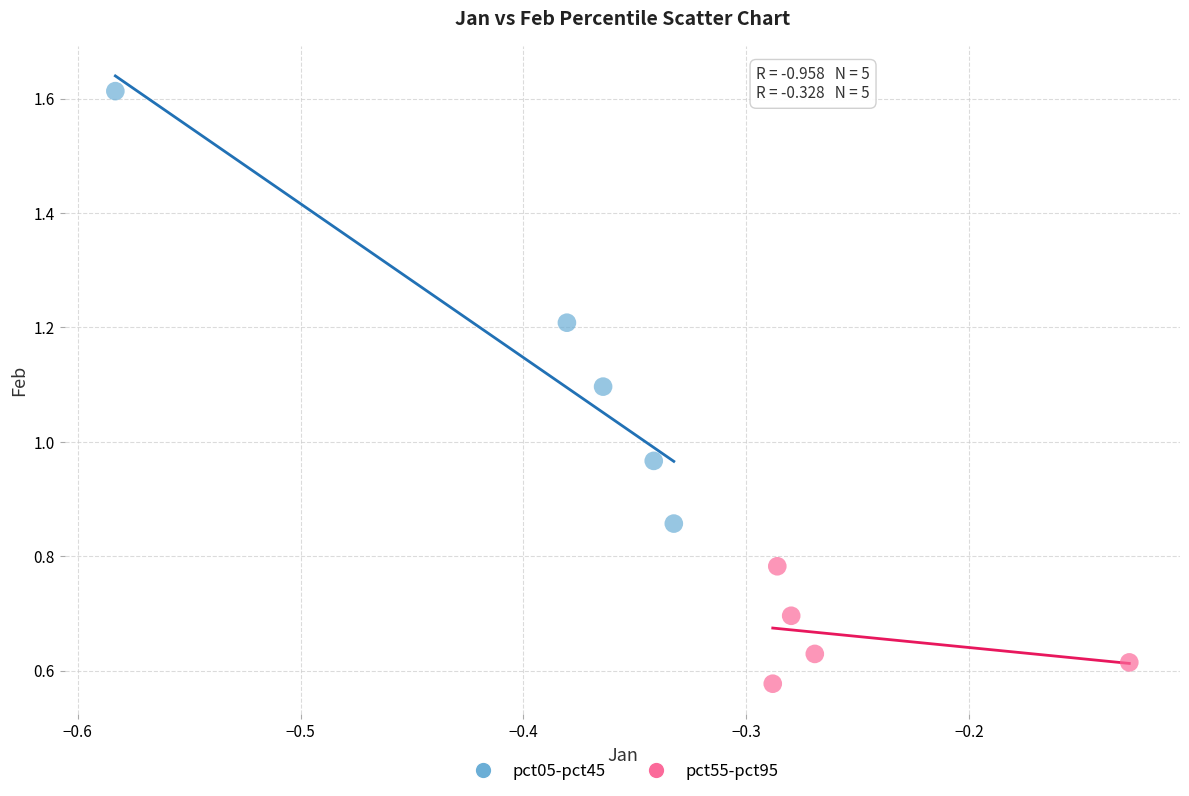

Which series has the largest Y range (max minus min)?

pct05-pct45